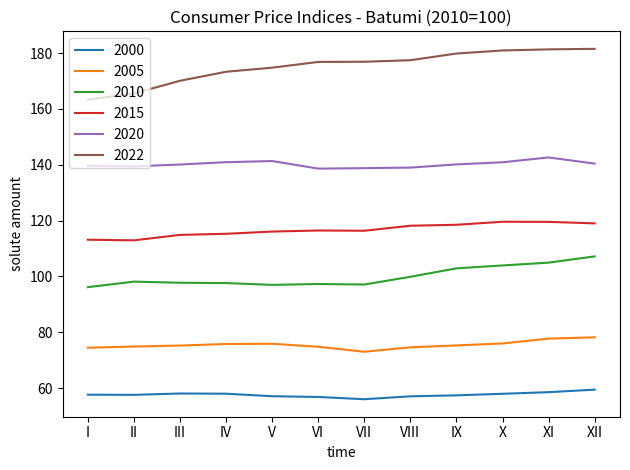

The 2022 series shows 177.4 at VIII. True or false?

True